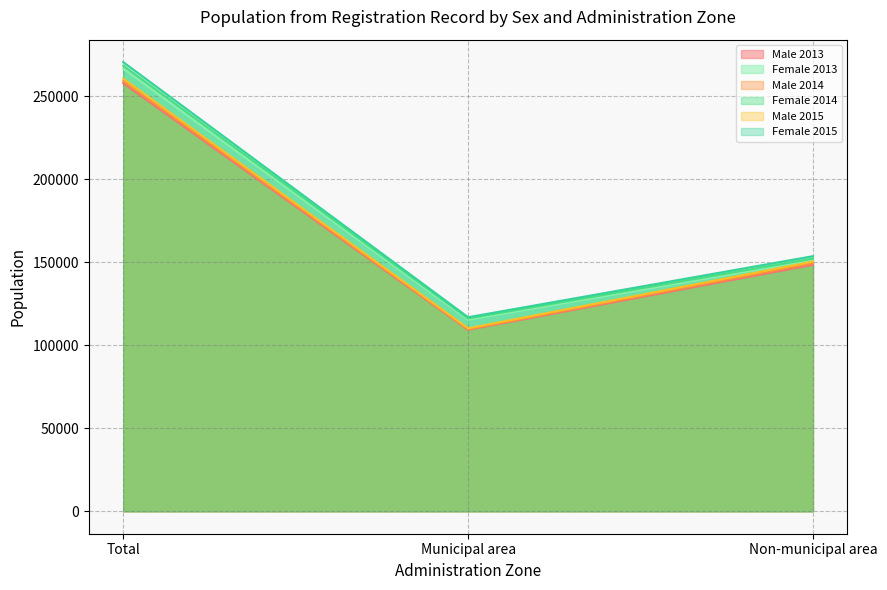

What is the total value across all series at Total?

1582647